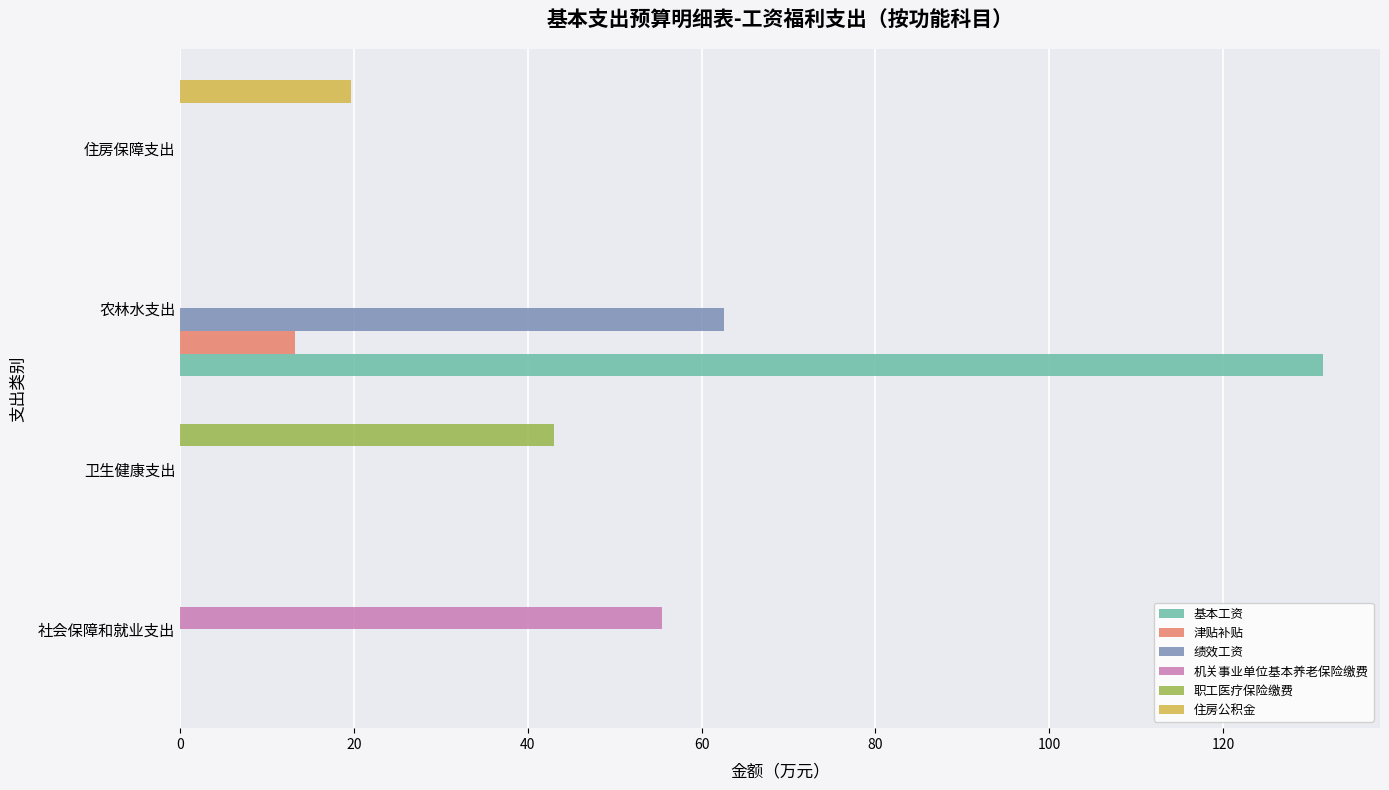

Count the number of categories in the chart.

4